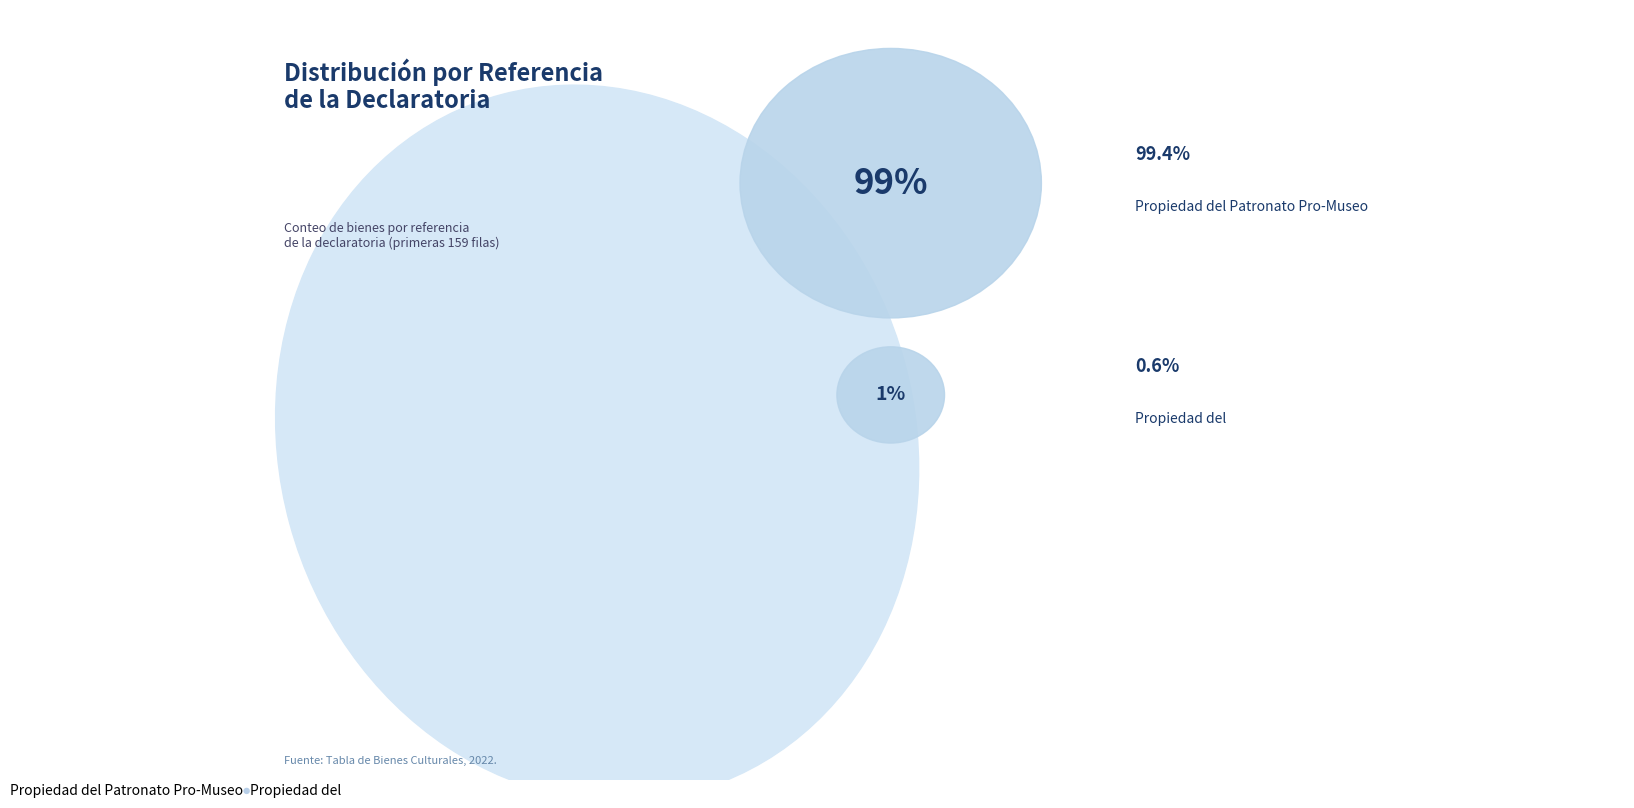

The Propiedad del Patronato Pro-Museo slice represents 99% of the pie. True or false?

True